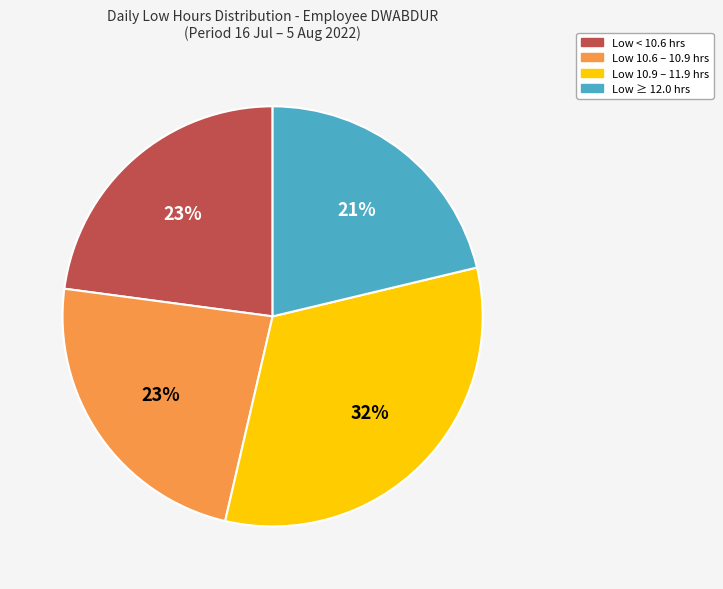

Is there any slice that represents more than half of the pie?

No